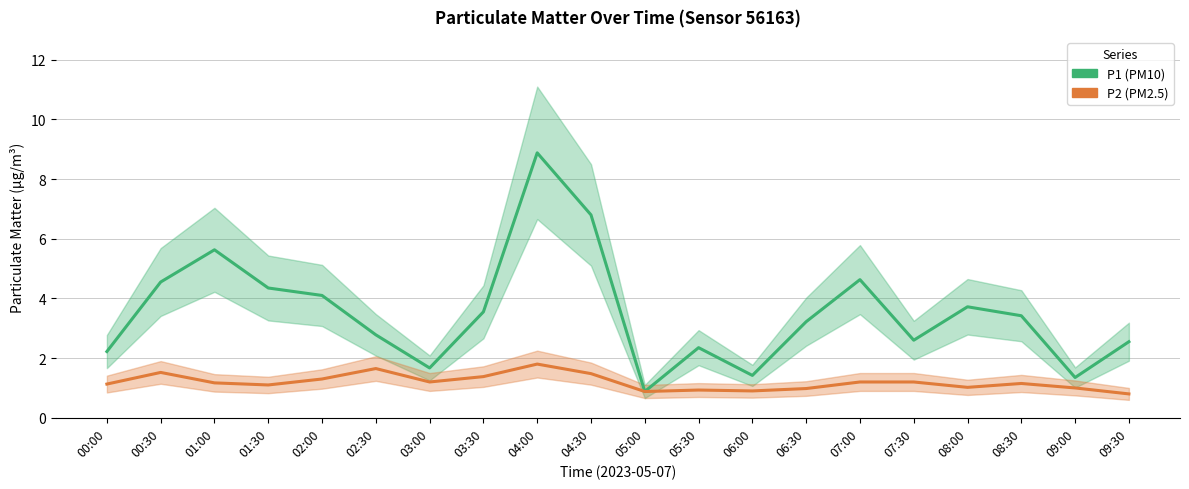

The P2 (PM2.5) series shows 0.8 at 04:00. True or false?

False